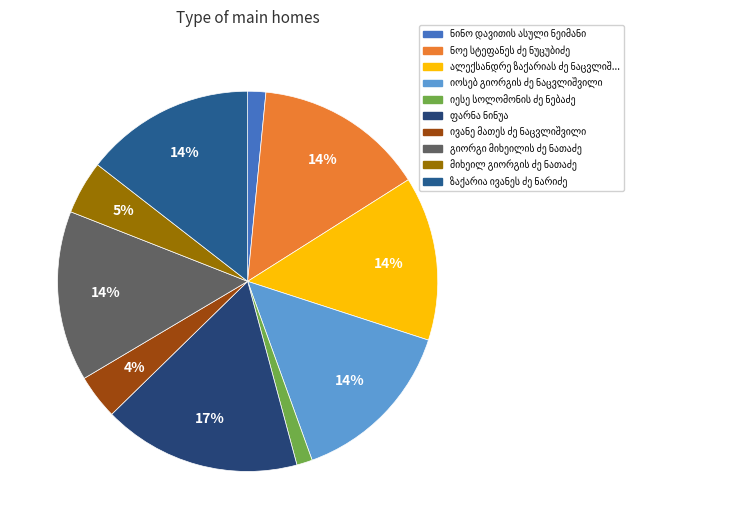

How many segments does this pie chart have?

10